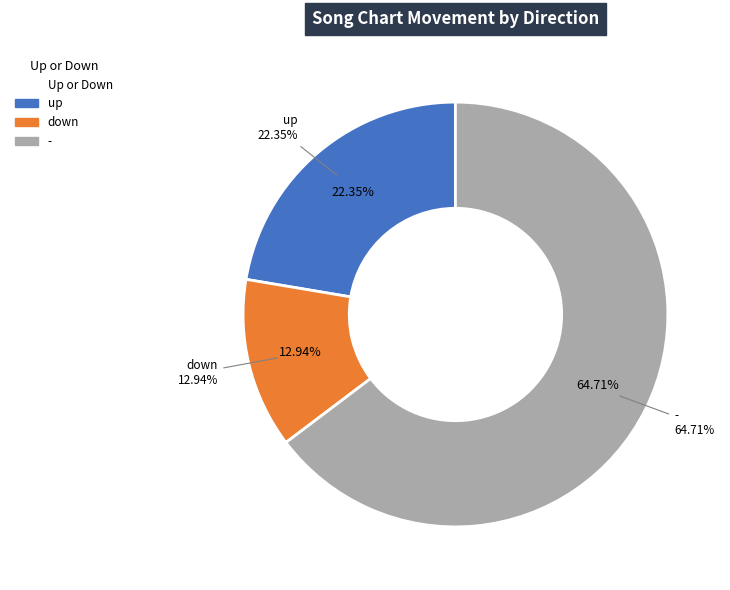

Which category has the biggest portion of the pie?

-